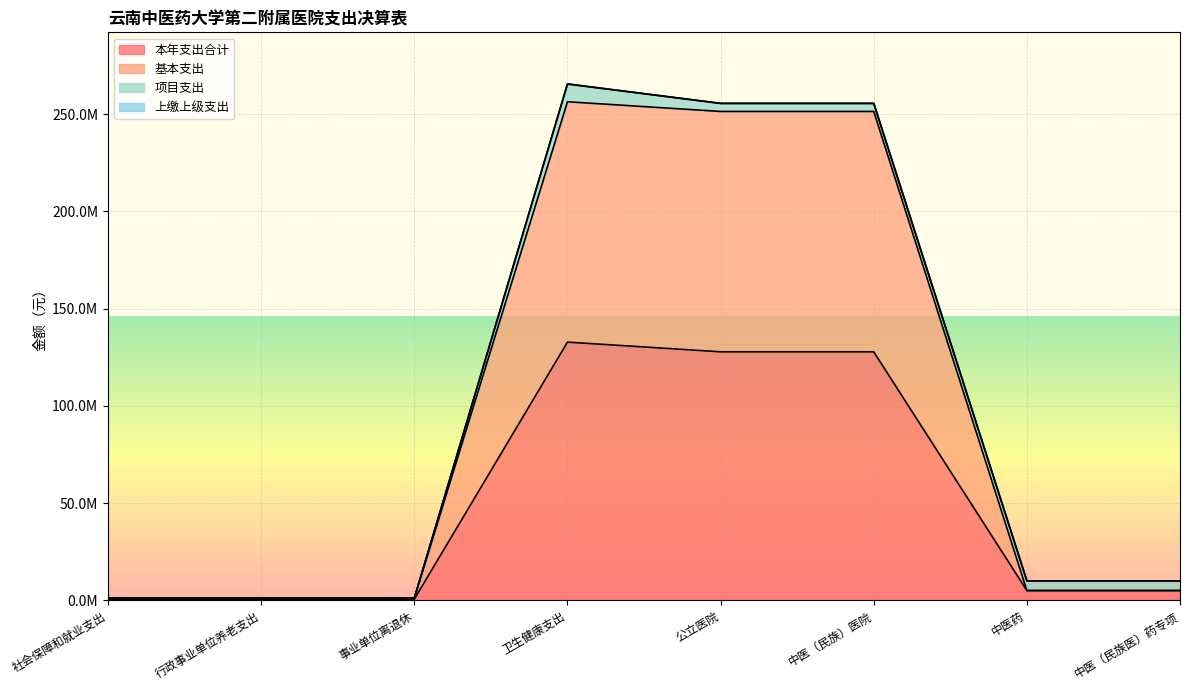

What is the label of the 6th point from the left?

中医（民族）医院